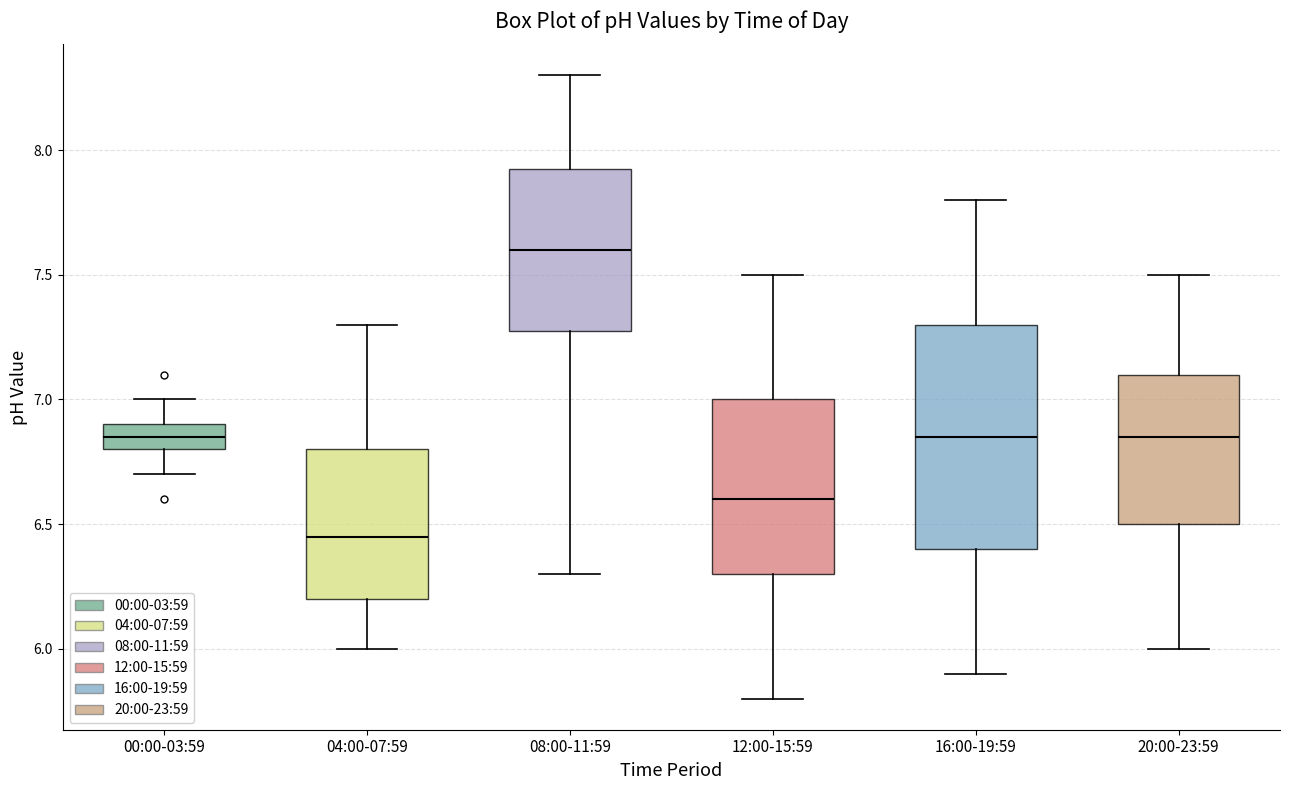

Which box is the tallest, from its lower edge to its upper edge?

16:00-19:59